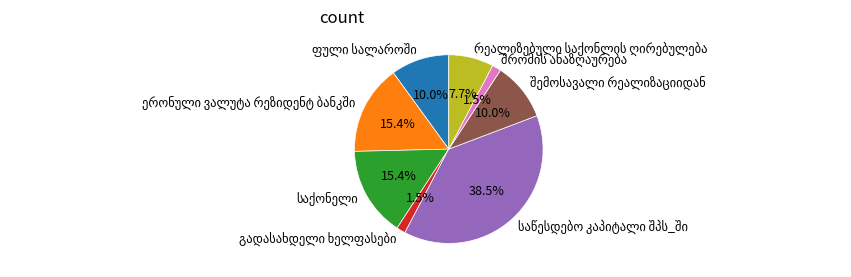

Does any single category account for the majority?

No